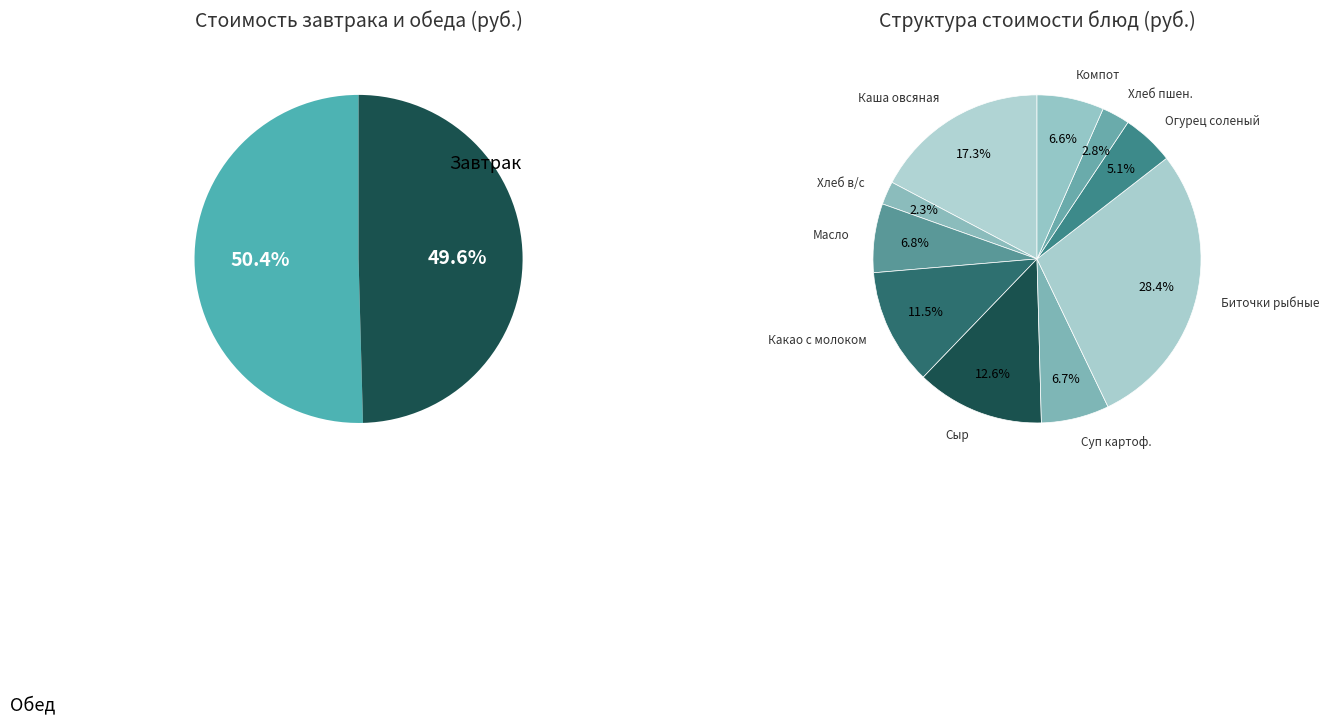

To the nearest percent, what is the difference between the Хлеб пшеничный and Сыр slice percentages?

10%